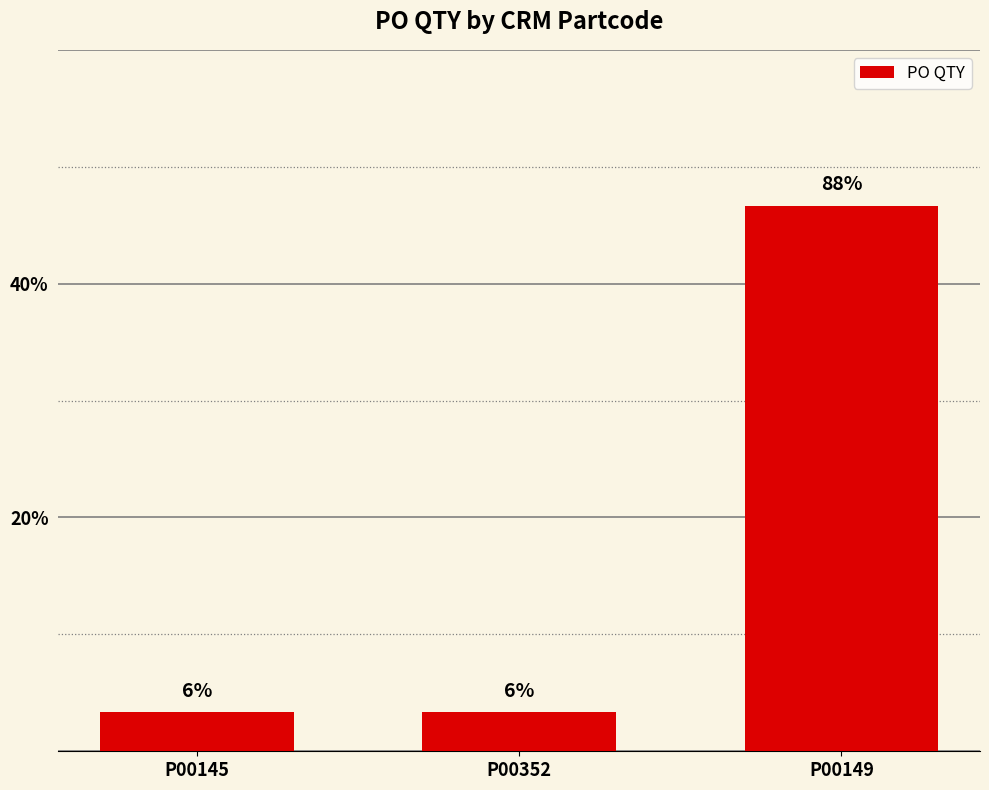

Reading left to right, extract all data points from this chart.

P00145=1	P00352=1	P00149=14